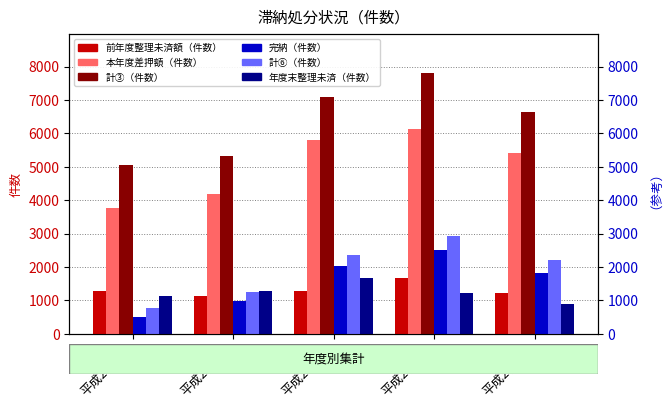

Rank the series by their maximum value, from lowest to highest.

前年度整理未済額（件数）, 年度末整理未済（件数）, 完納（件数）, 計⑥（件数）, 本年度差押額（件数）, 計③（件数）